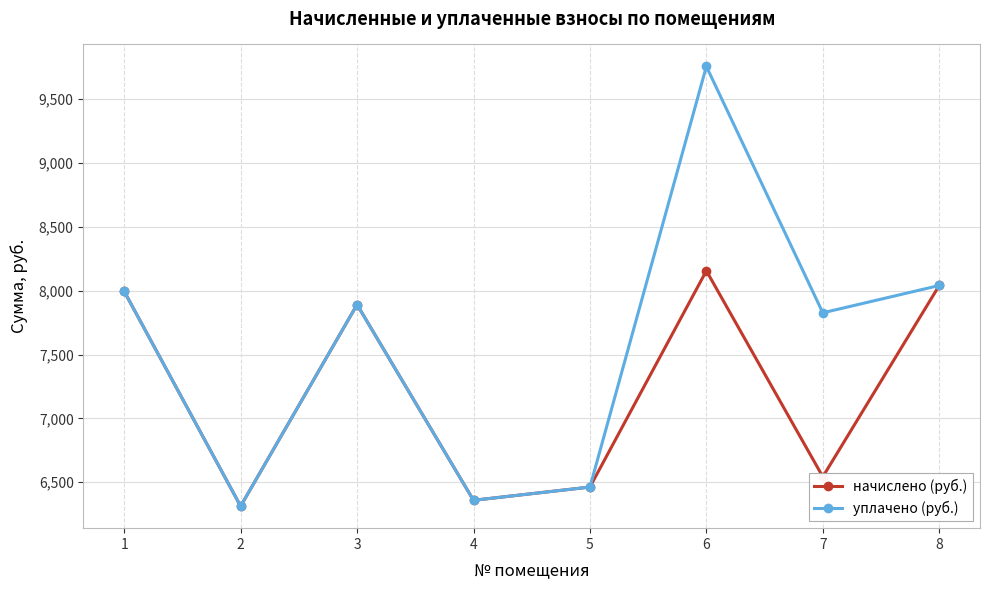

What is the maximum value for уплачено (руб.)?

9756.2